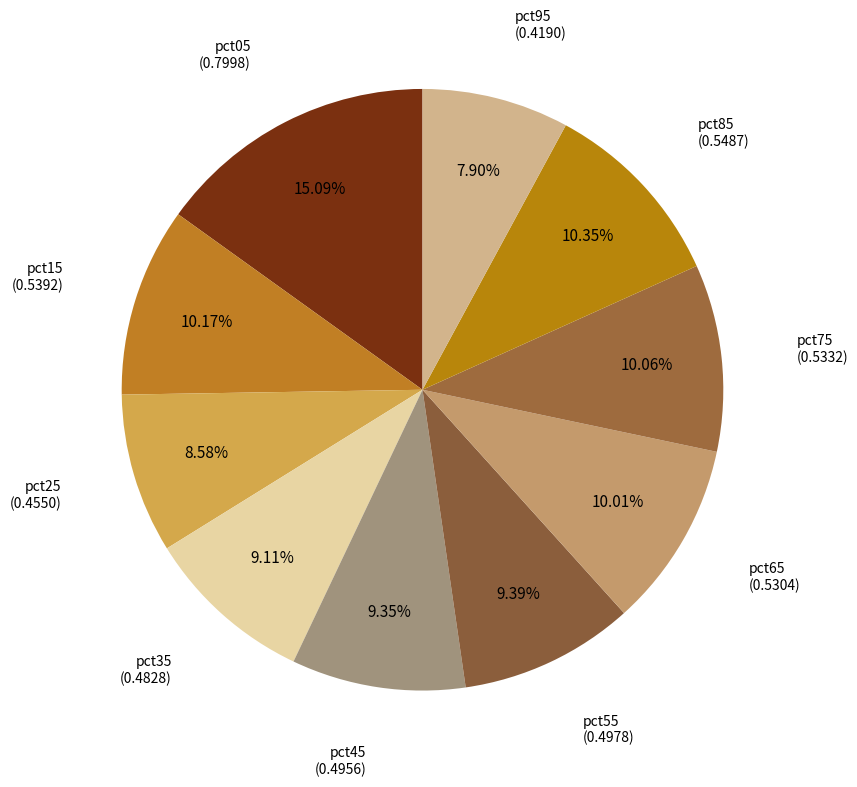

Which category has the smallest portion of the pie?

pct95